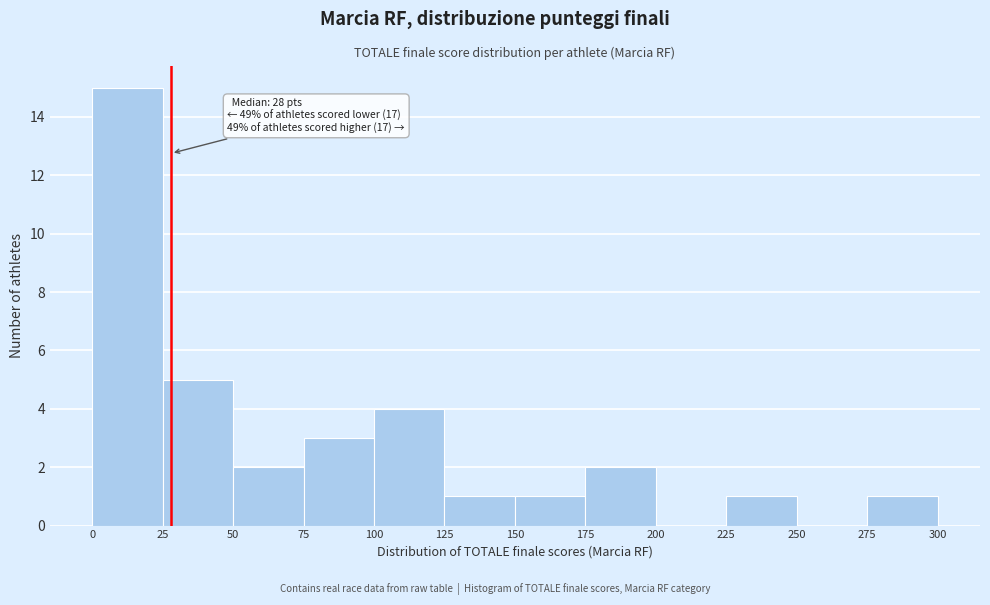

Which range on the x-axis has the tallest bar?

0 to 25